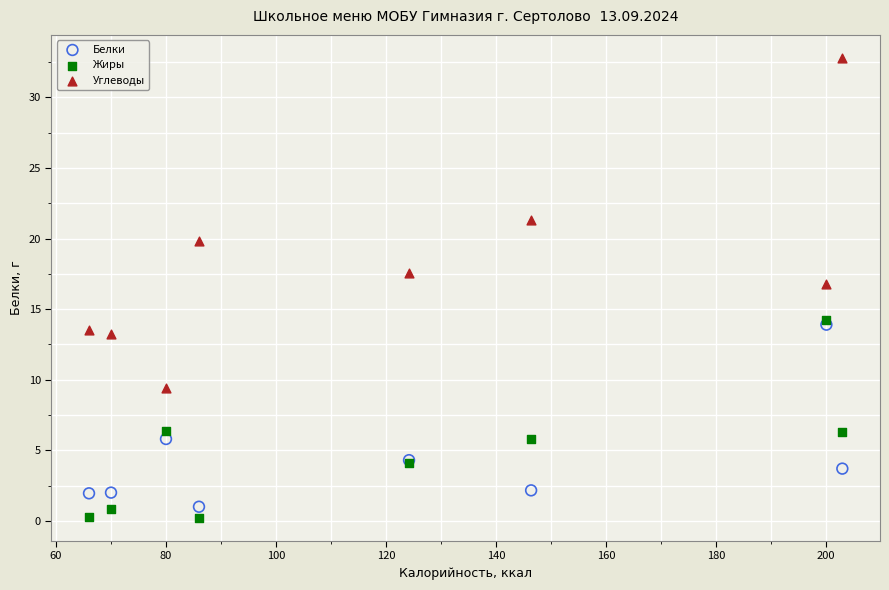

Which series reaches the minimum Y coordinate?

Жиры